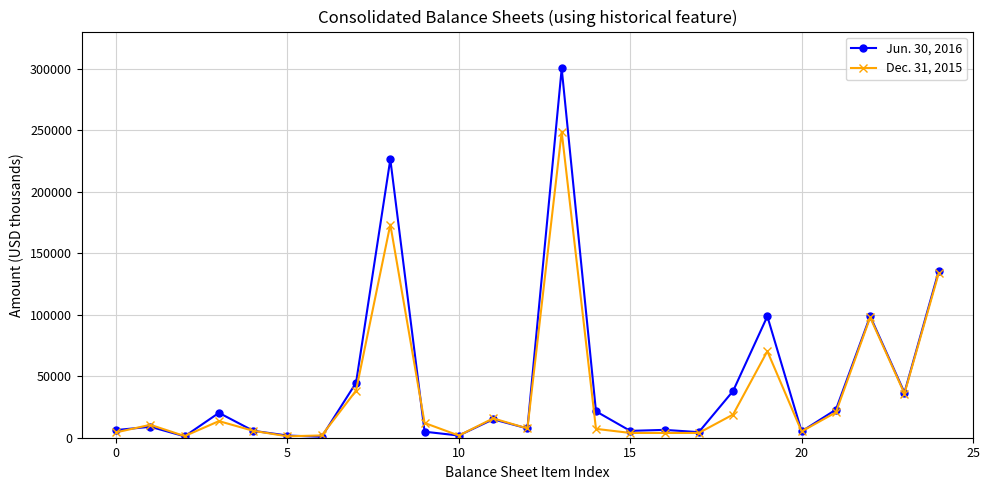

Which series has the widest spread of values?

Jun. 30, 2016